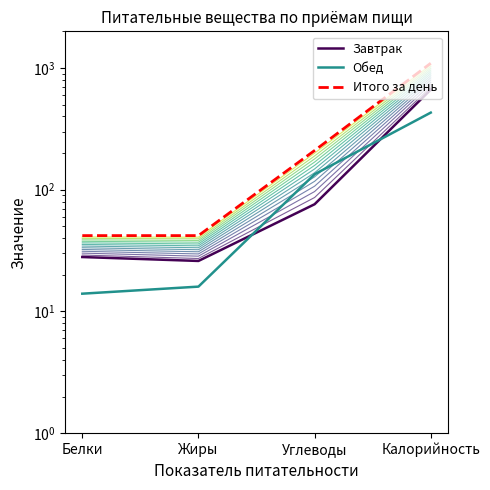

What is the difference between the highest and lowest values at Жиры?

26